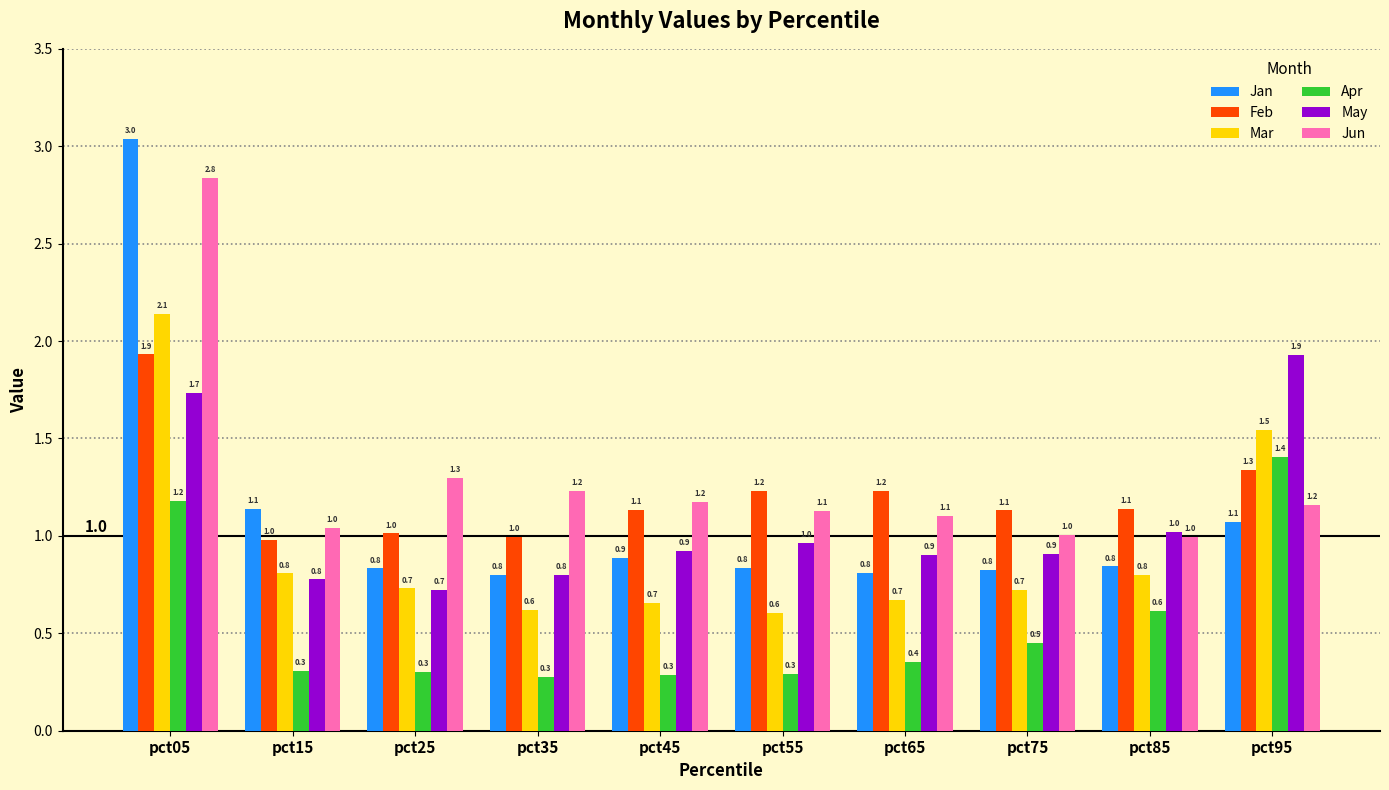

At how many categories does at least one series exceed 0?

10